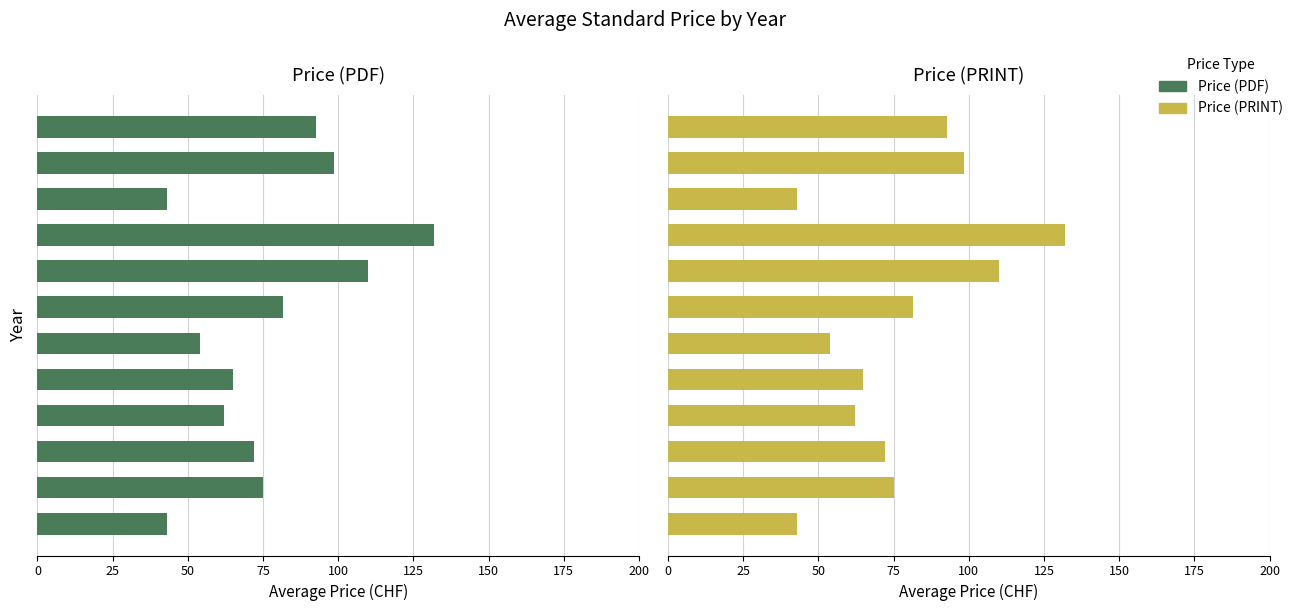

Between 0 and 50, which is larger?

50